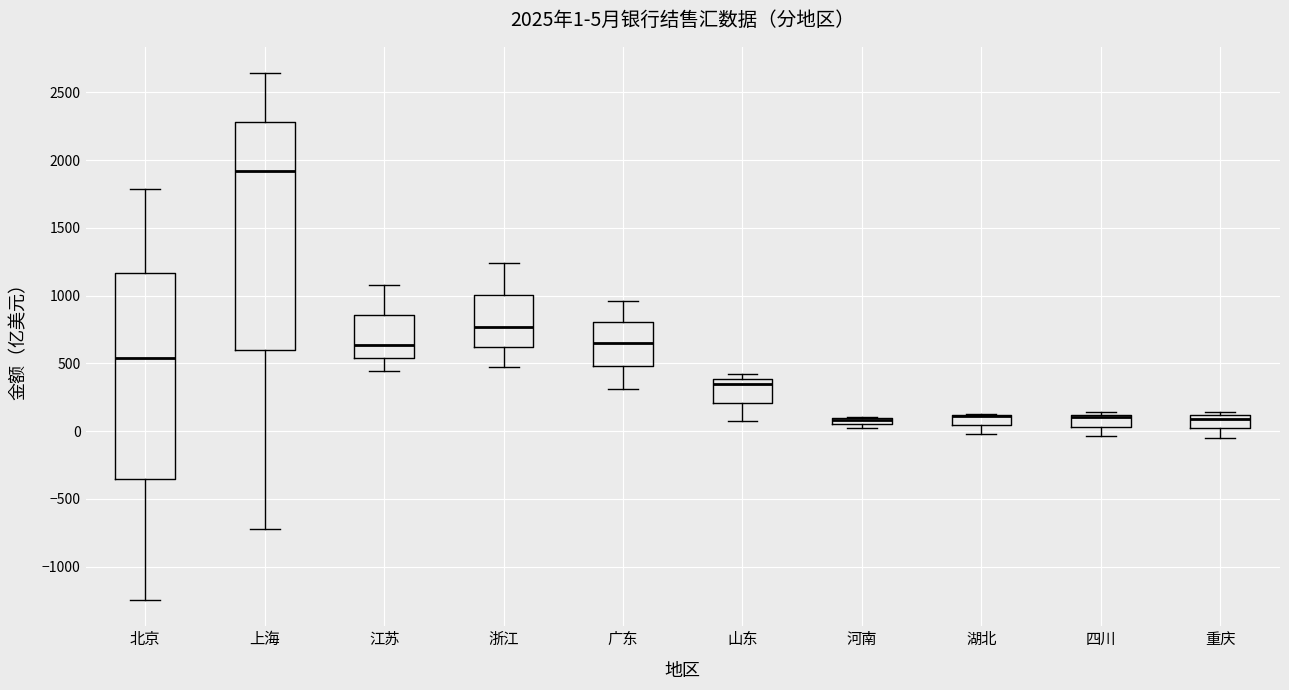

Which box is the tallest, from its lower edge to its upper edge?

上海